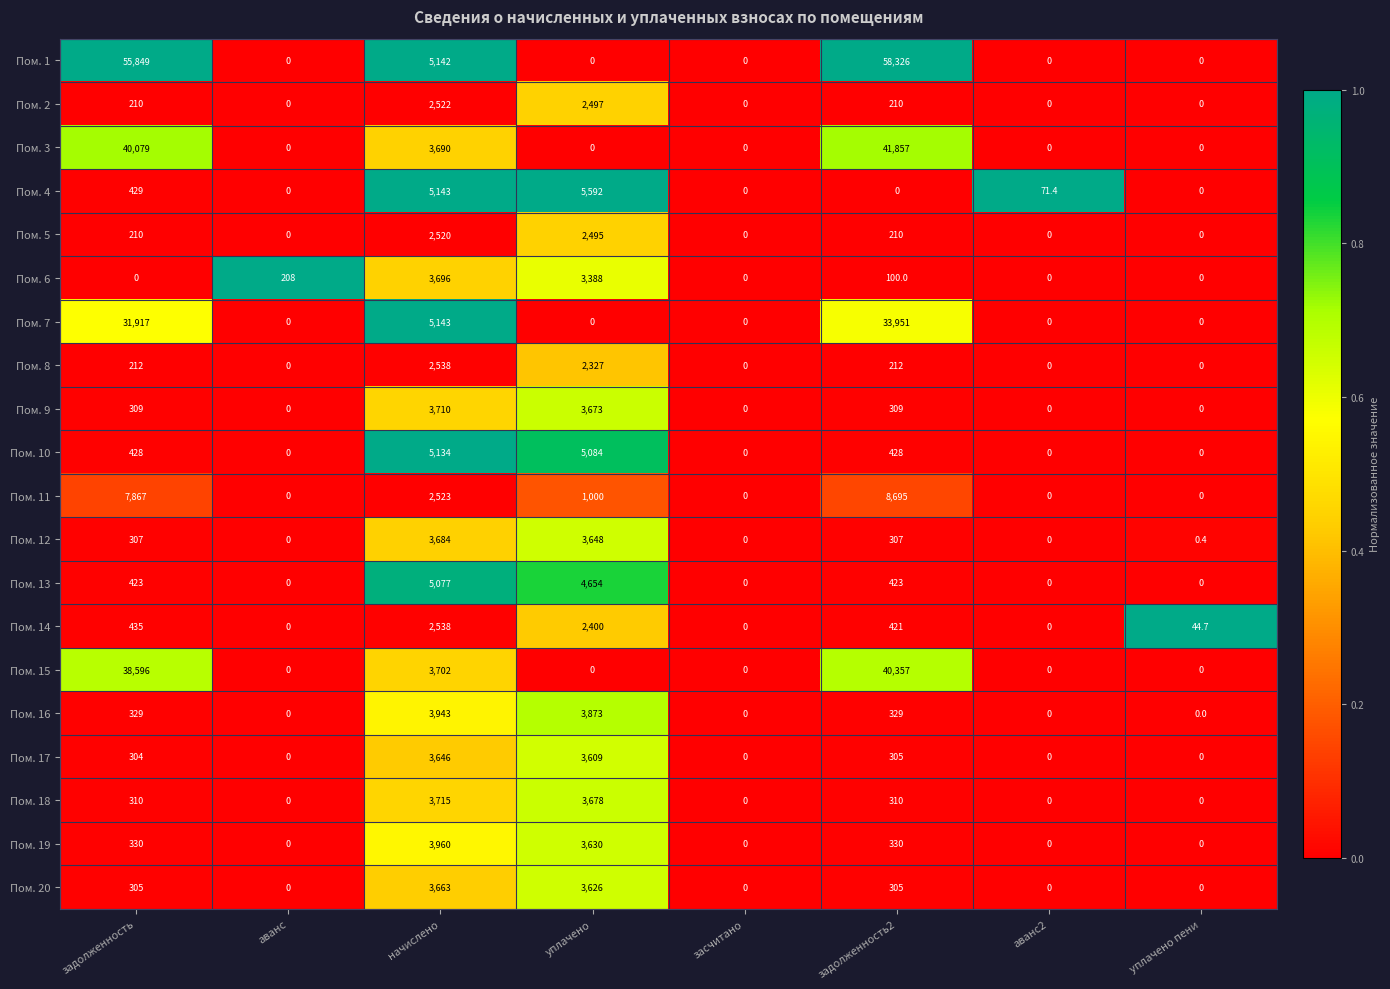

What is the difference between the maximum and minimum values in the Пом. 5 series?

2520.0